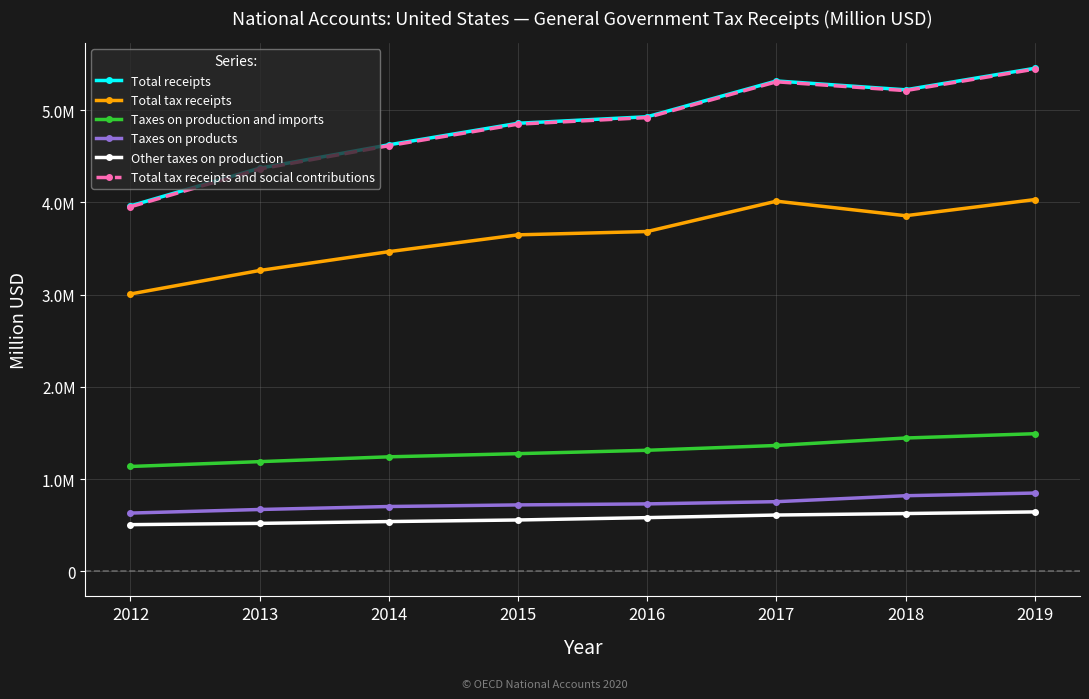

Reading right to left, transcribe all the data shown in this chart.

Total receipts: 2019=5454474	2018=5221186	2017=5316936	2016=4928953	2015=4858202	2014=4624539	2013=4371093	2012=3962092
Total tax receipts: 2019=4030498	2018=3855589	2017=4013262	2016=3684328	2015=3648187	2014=3465738	2013=3261654	2012=3006931
Taxes on production and imports: 2019=1491428	2018=1444781	2017=1363966	2016=1311770	2015=1275152	2014=1240834	2013=1188663	2012=1136115
Taxes on products: 2019=848037	2018=818974	2017=754475	2016=730344	2015=719262	2014=702006	2013=669652	2012=630869
Other taxes on production: 2019=643391	2018=625807	2017=609490	2016=581426	2015=555890	2014=538828	2013=519010	2012=505246
Total tax receipts and social contributions: 2019=5445456	2018=5212375	2017=5307799	2016=4919890	2015=4848566	2014=4615050	2013=4361656	2012=3951912